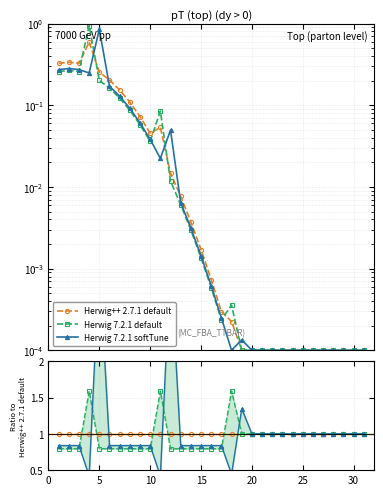

The value of Herwig++ 2.7.1 default at 20 is 1.3. True or false?

False